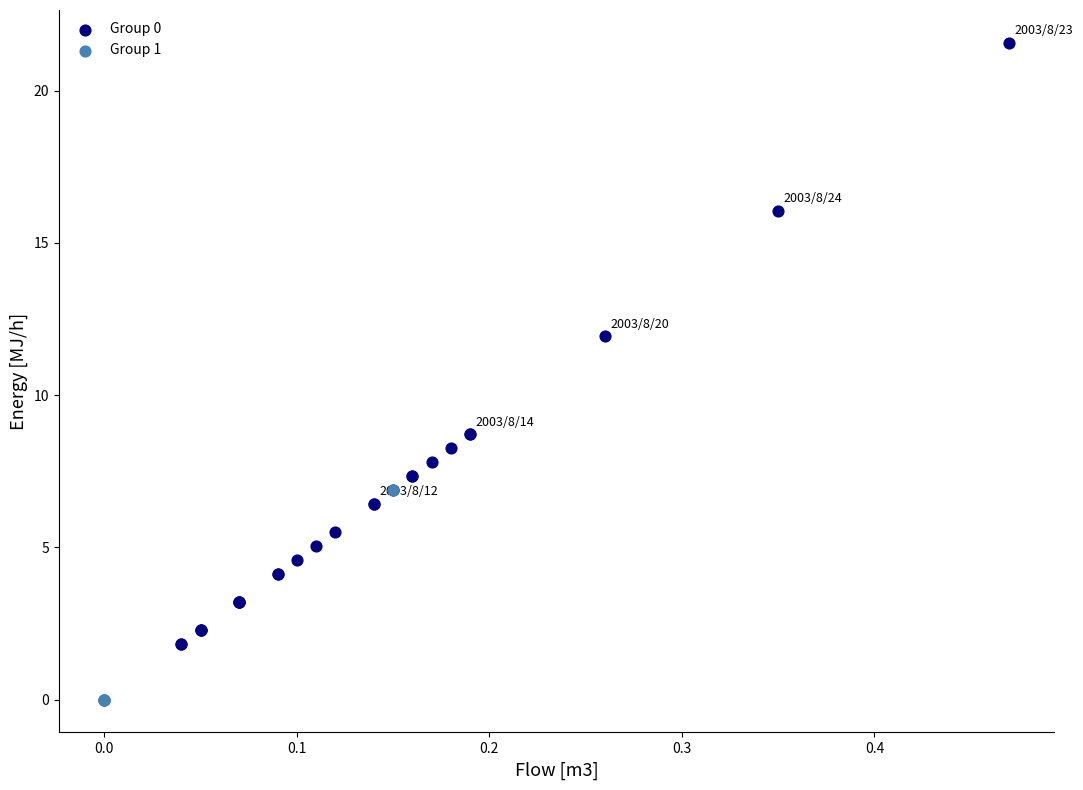

Which series has the largest Y range (max minus min)?

Group 0